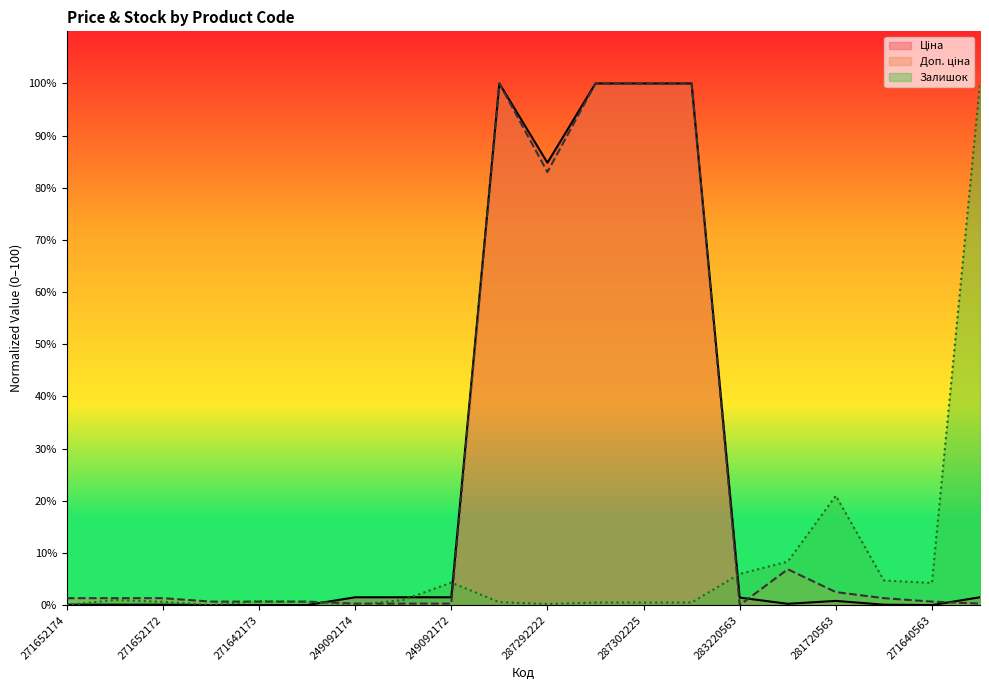

Between 271652173 and 287292222, which is larger?

287292222